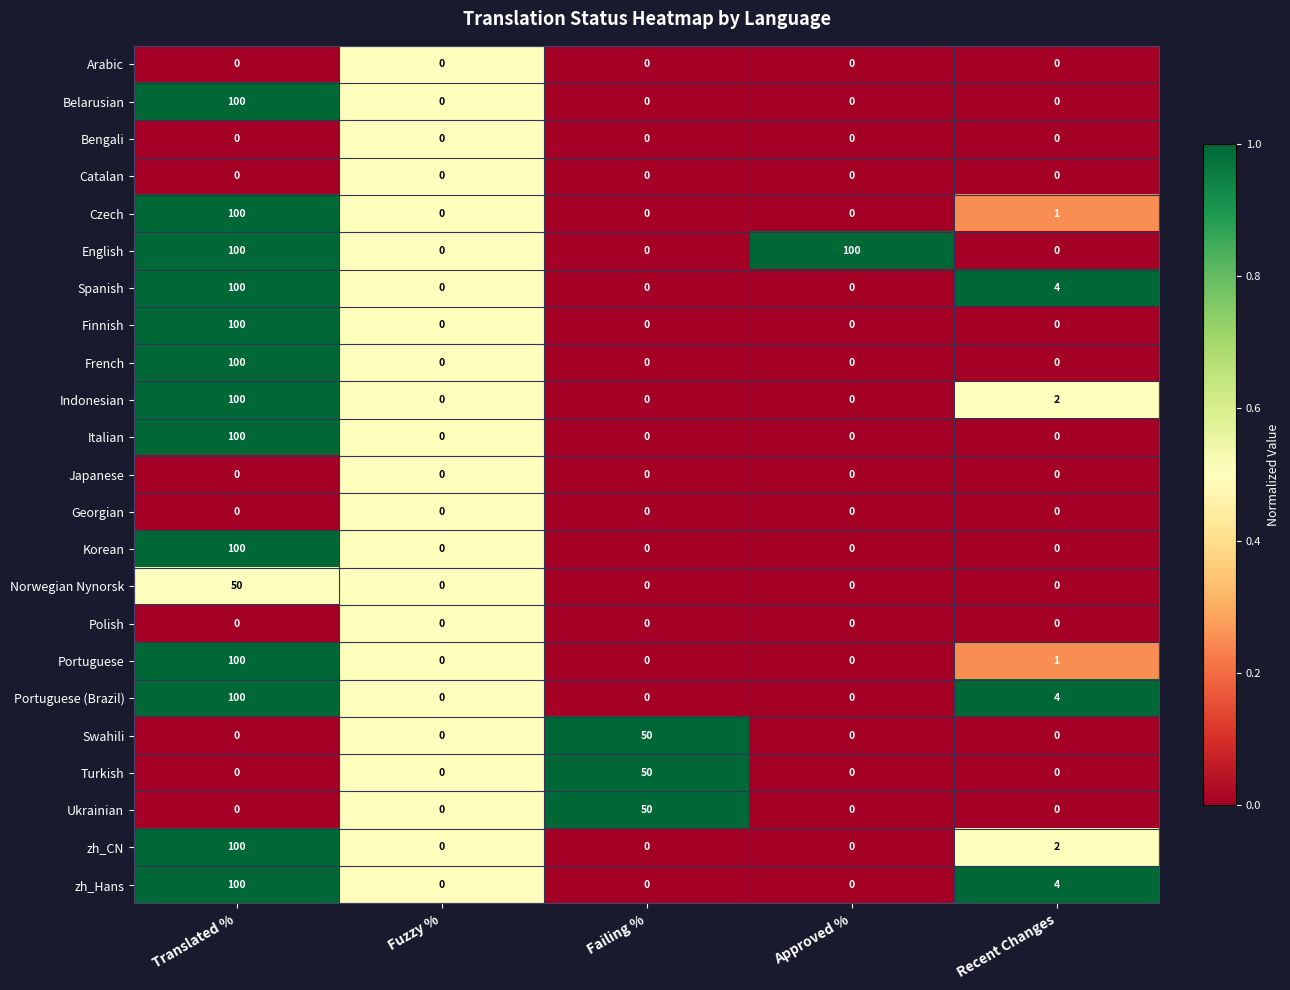

Count the English values in the range 0 to 100.

5